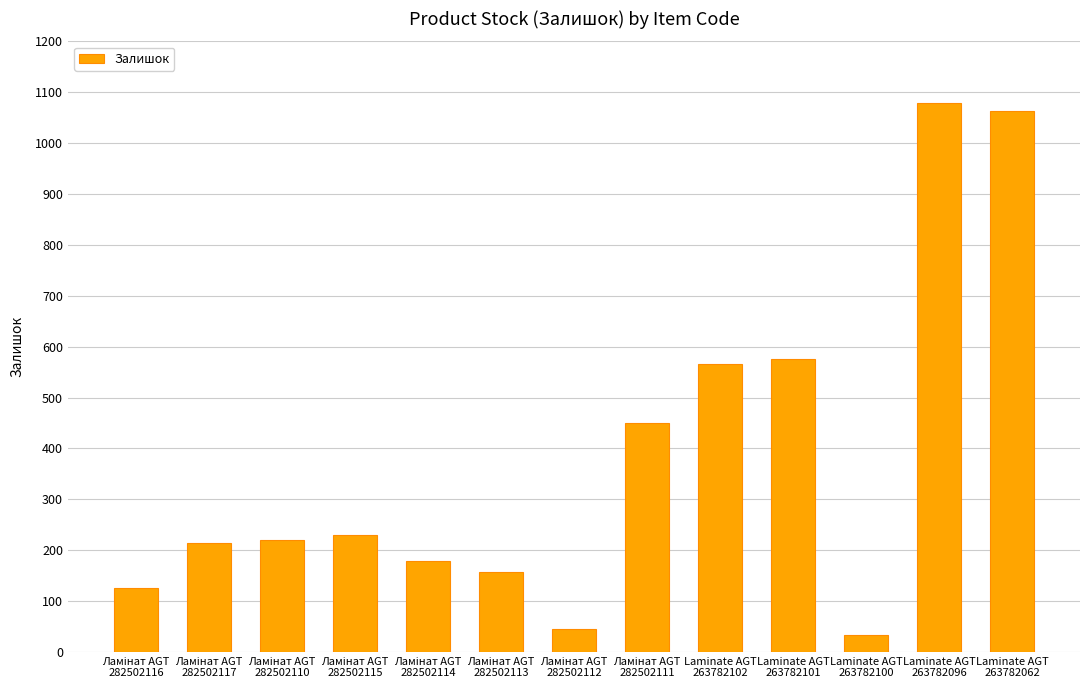

Are the bars horizontal?

No